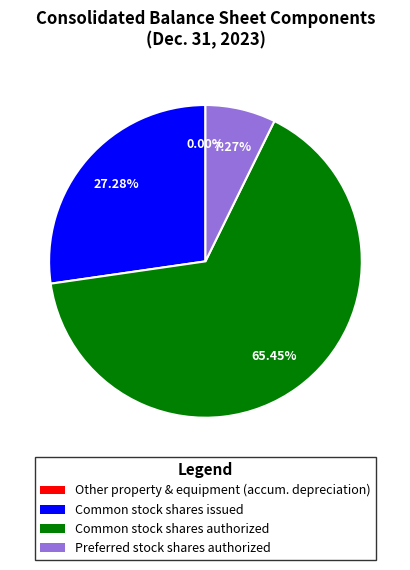

Does any single category account for the majority?

Yes